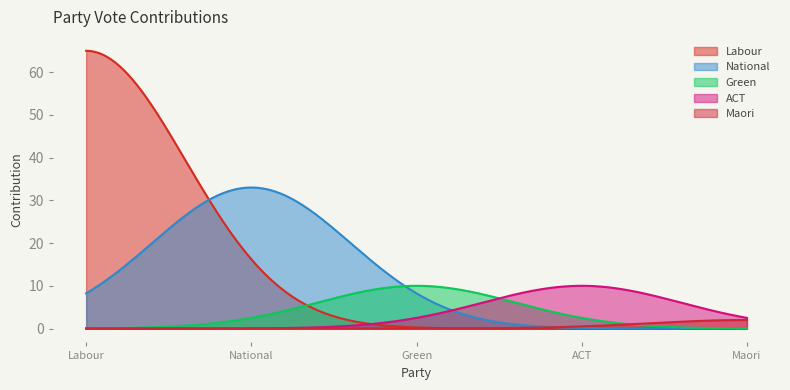

Which series has the widest spread of values?

Labour